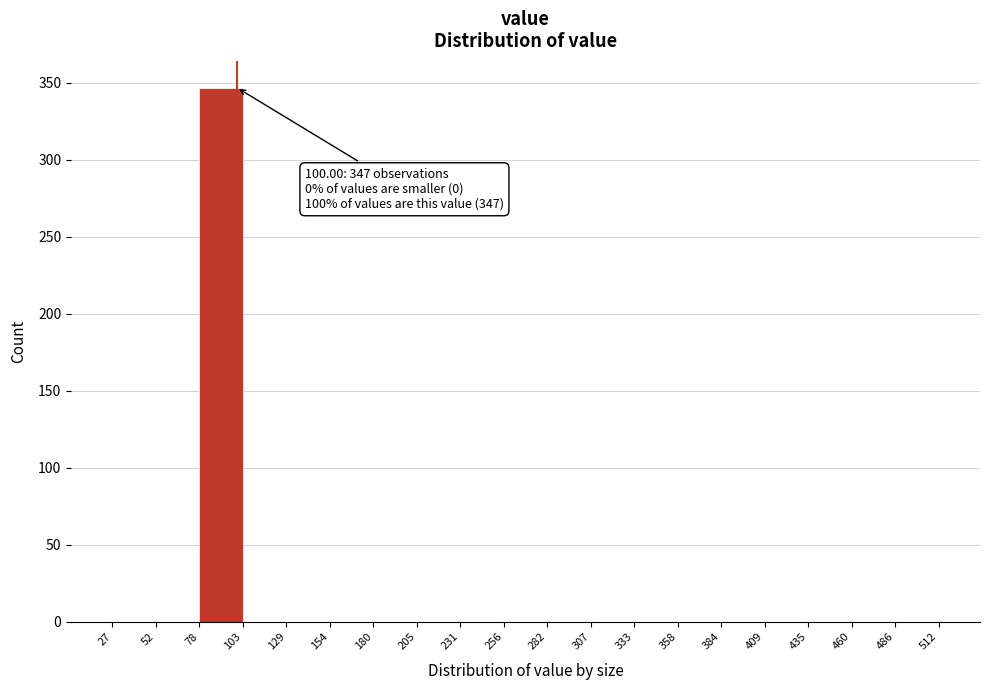

Over which range of the x-axis is the bar tallest?

78 to 103